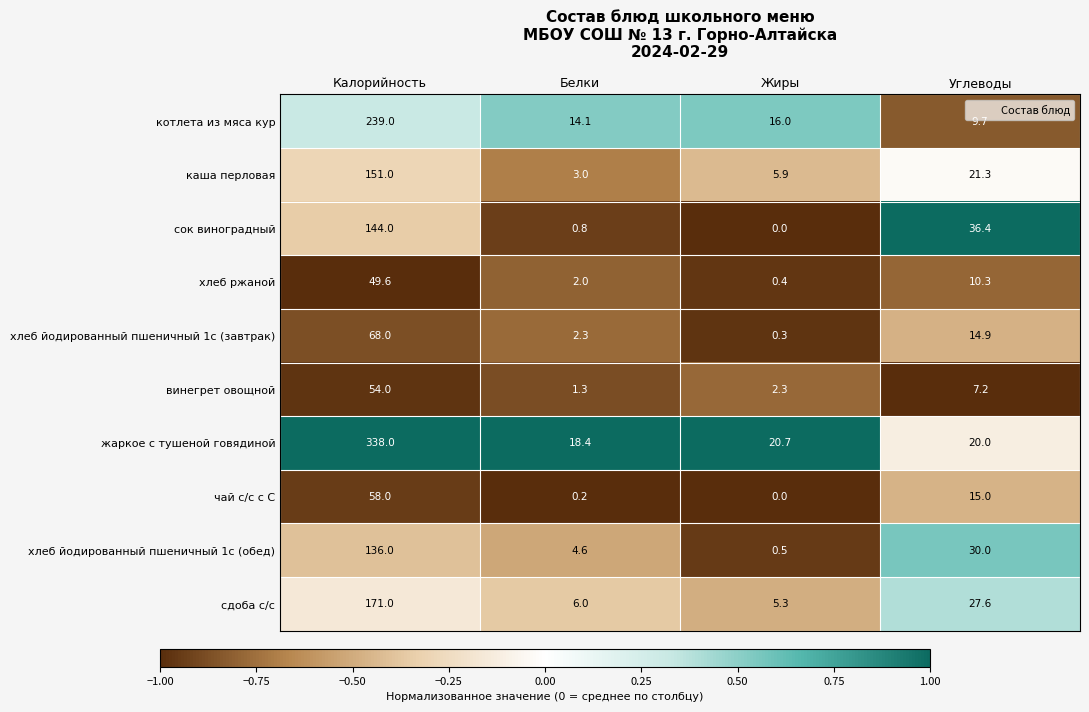

True or false: каша перловая has a value of 5.9 at Жиры.

True